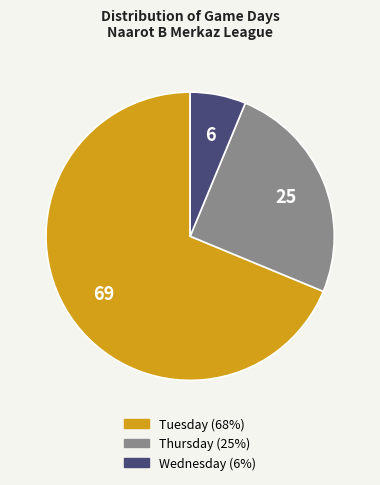

Which slice represents more than half of the pie?

יום שלישי